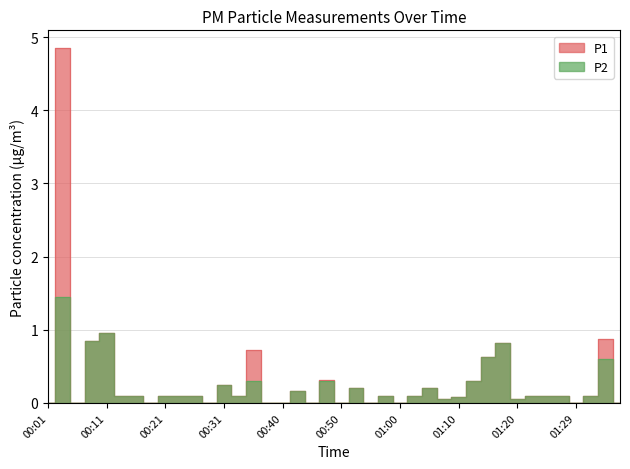

Between 01:10 and 01:17, which series saw the biggest shift?

P1